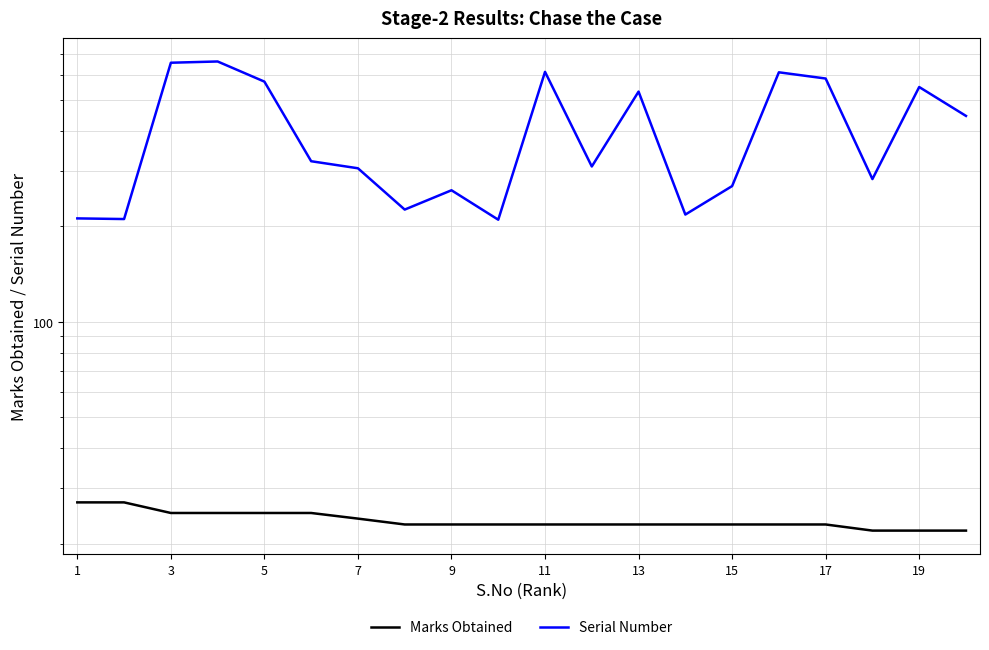

What is the minimum value for Serial Number?

210